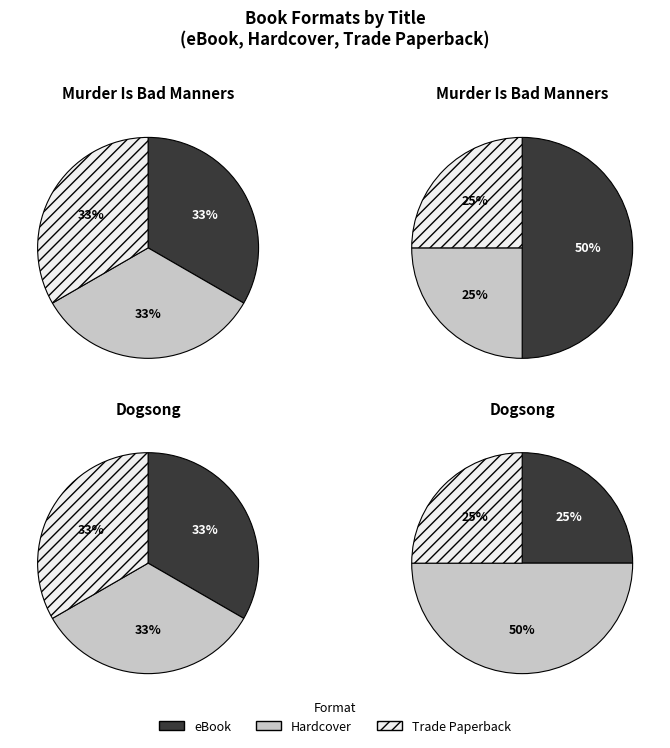

Rank the series by their maximum value, from highest to lowest.

Murder Is Bad Manners, Dogsong